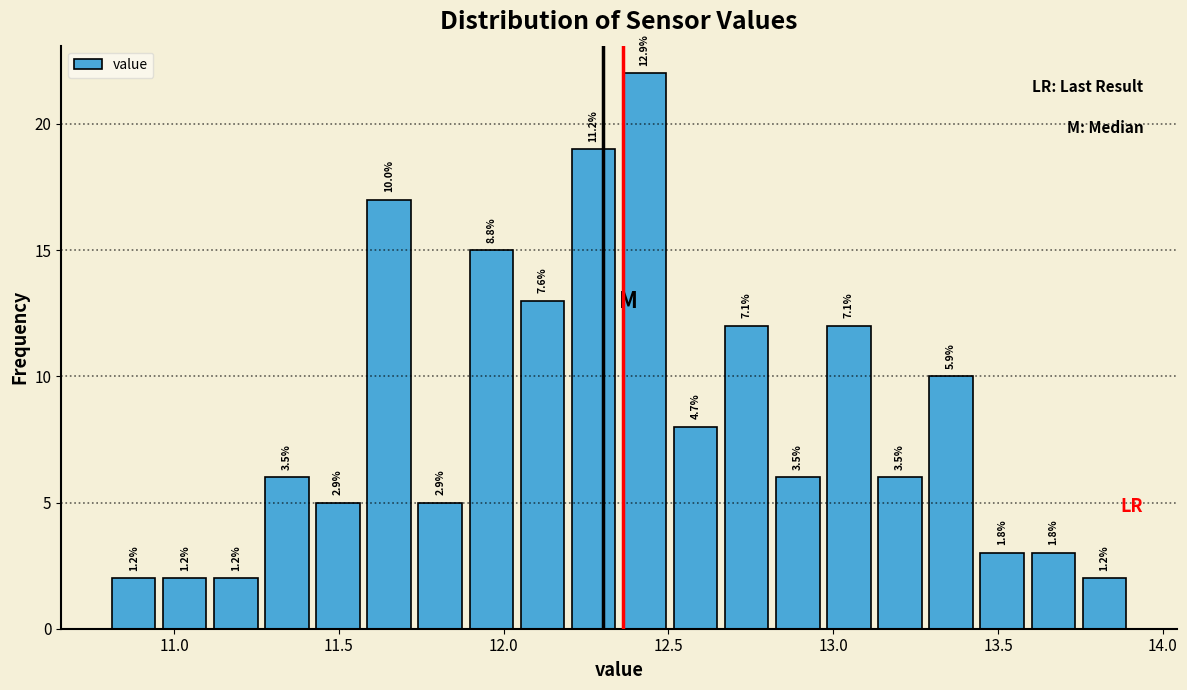

Around what value on the x-axis is the tallest bar? Give the approximate position of its centre, as read against the axis.

12.45